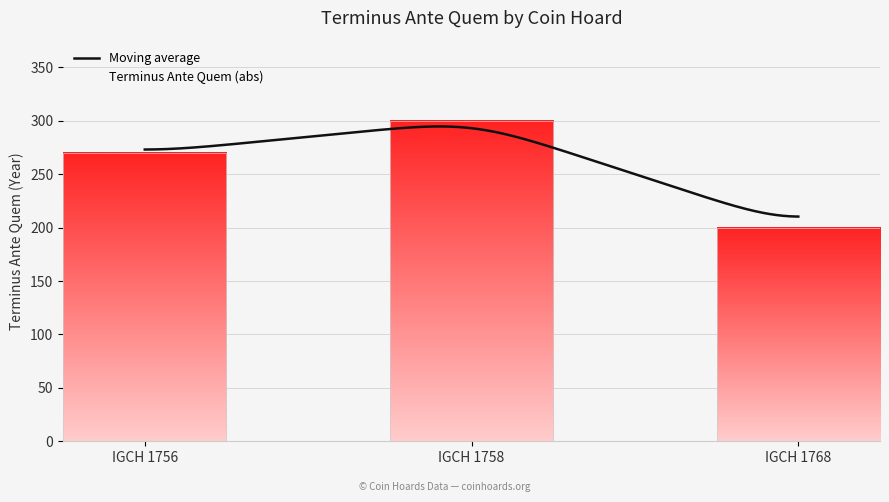

What is the greatest value displayed?

294.7